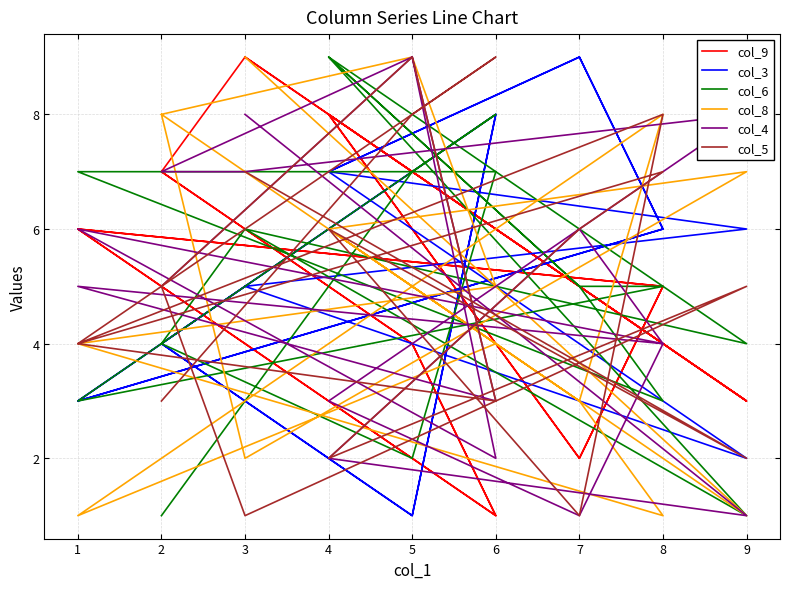

How many col_9 values are between 3 and 7?

10